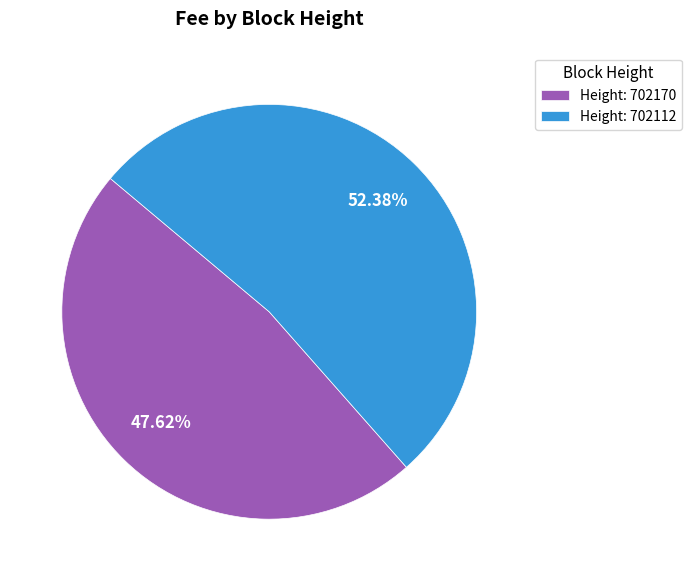

Which has a higher value, Height: 702170 or Height: 702112?

Height: 702112